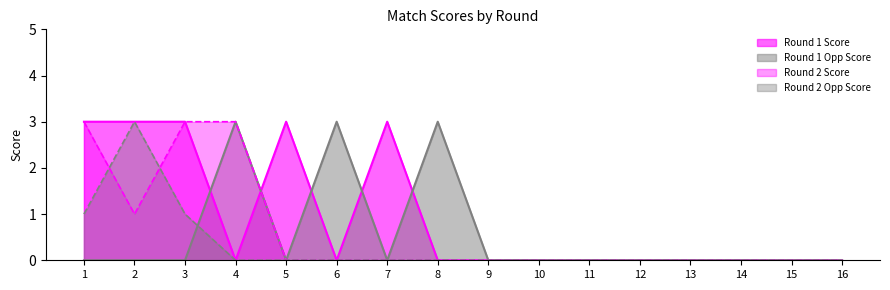

How many values in Round 1 Opp Score are above zero?

3